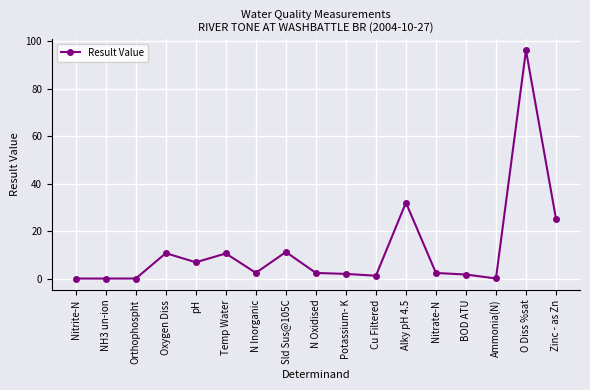

True or false: the data has more than 1 interior local peaks.

True